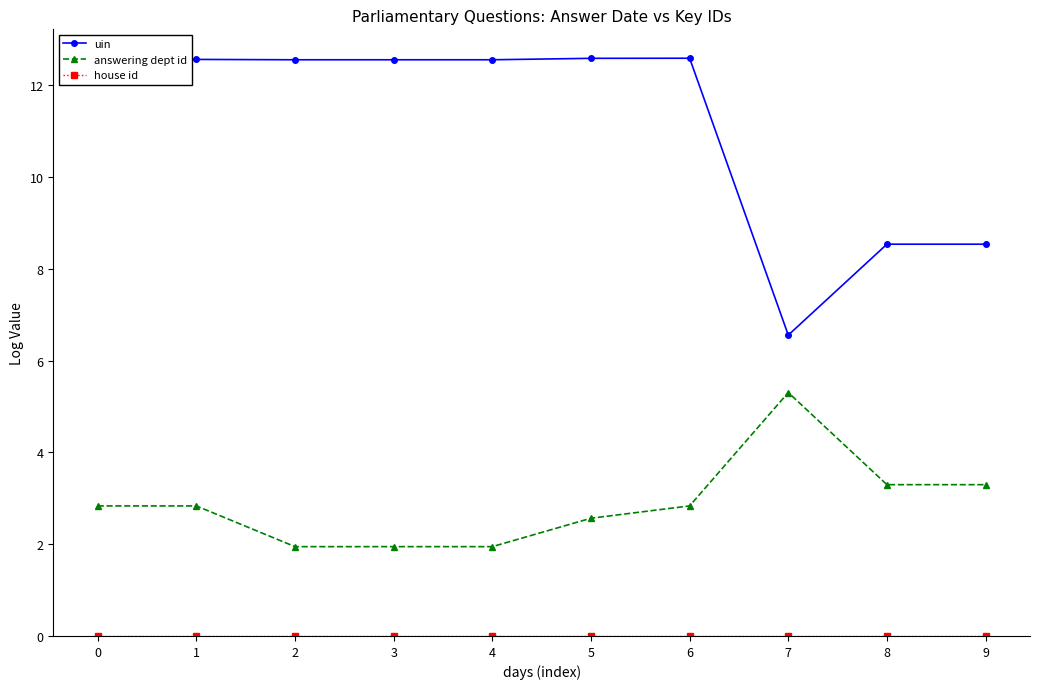

What is the difference between the second highest and minimum values in the answering dept id series?

1.3